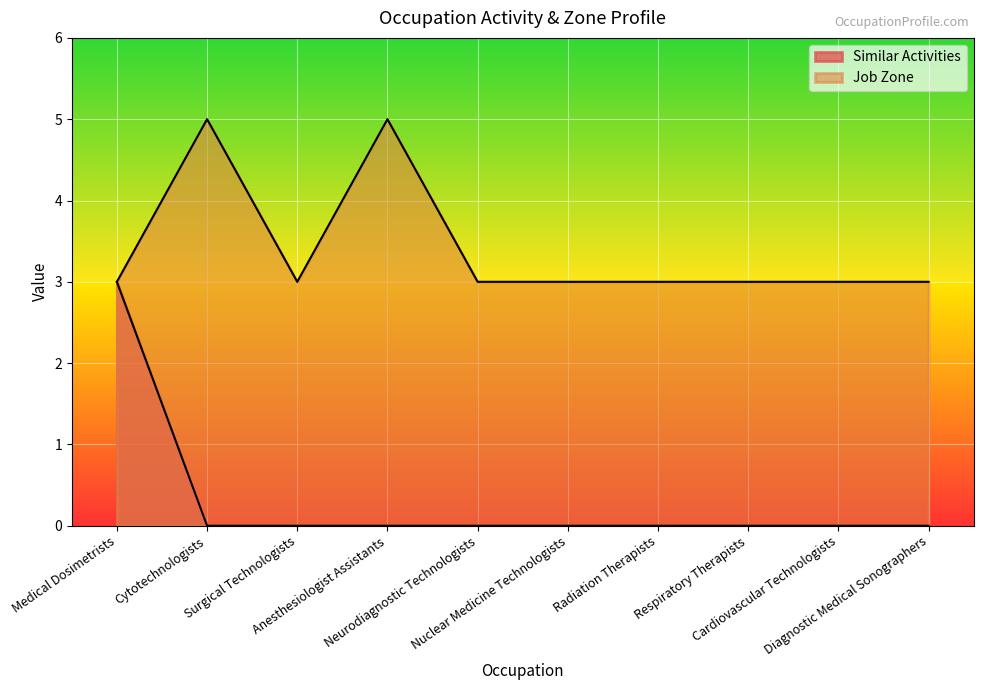

Which category has the lowest value in the Similar Activities series?

Cytotechnologists